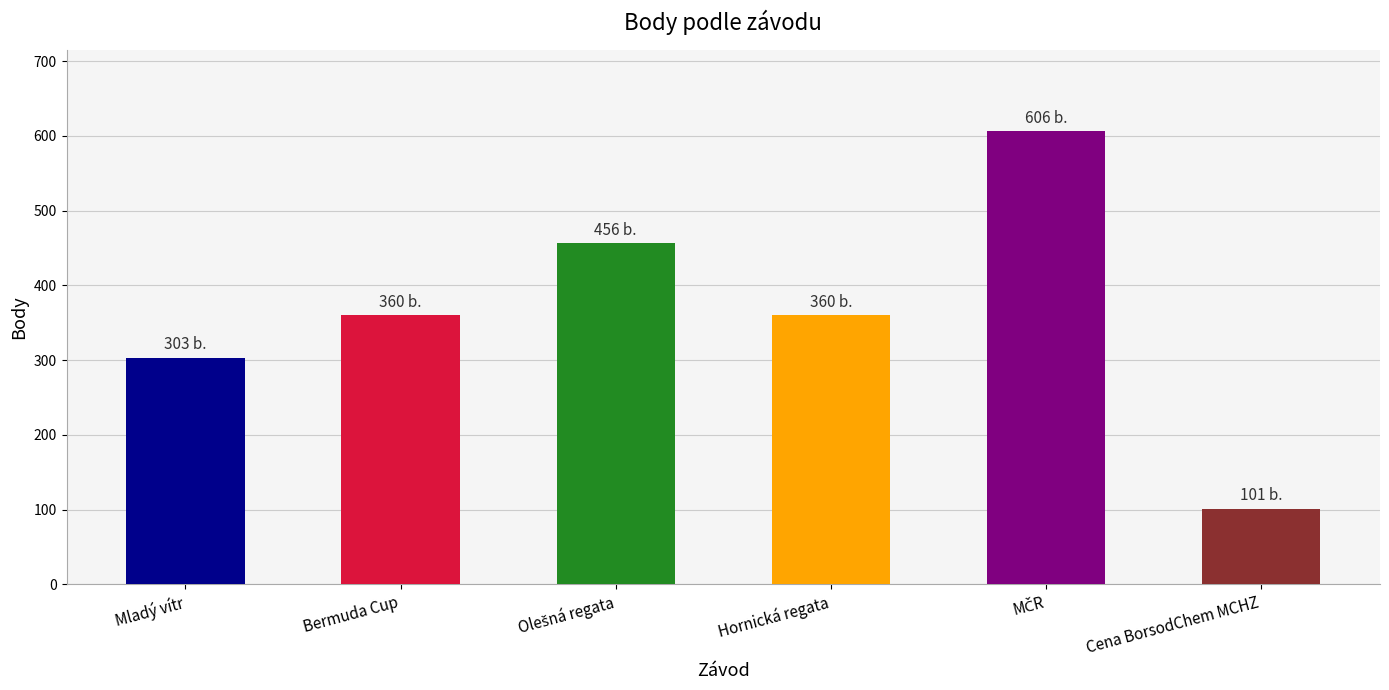

Reading left to right, extract all data points from this chart.

303	360	456	360	606	101